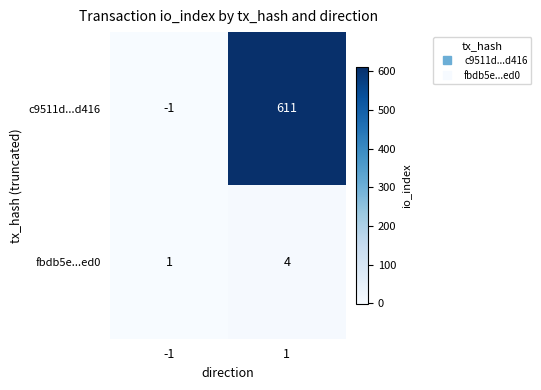

Rank the series by their maximum value, from highest to lowest.

c9511d...d416, fbdb5e...ed0